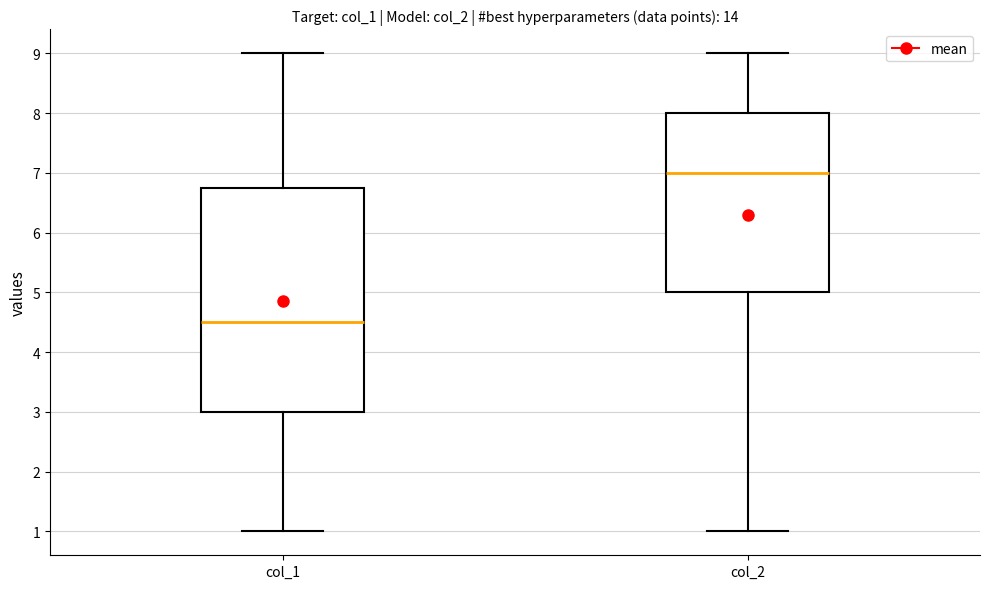

Reading left to right, read every box against the y-axis: the position of its median line, the range the box covers, and the ends of its whiskers. The values are not printed on the chart, so give them approximately, as read against the axis.

col_1: median 4.5, box 3.0 to 6.8, whiskers 1.0 to 9.0
col_2: median 7.0, box 5.0 to 8.0, whiskers 1.0 to 9.0